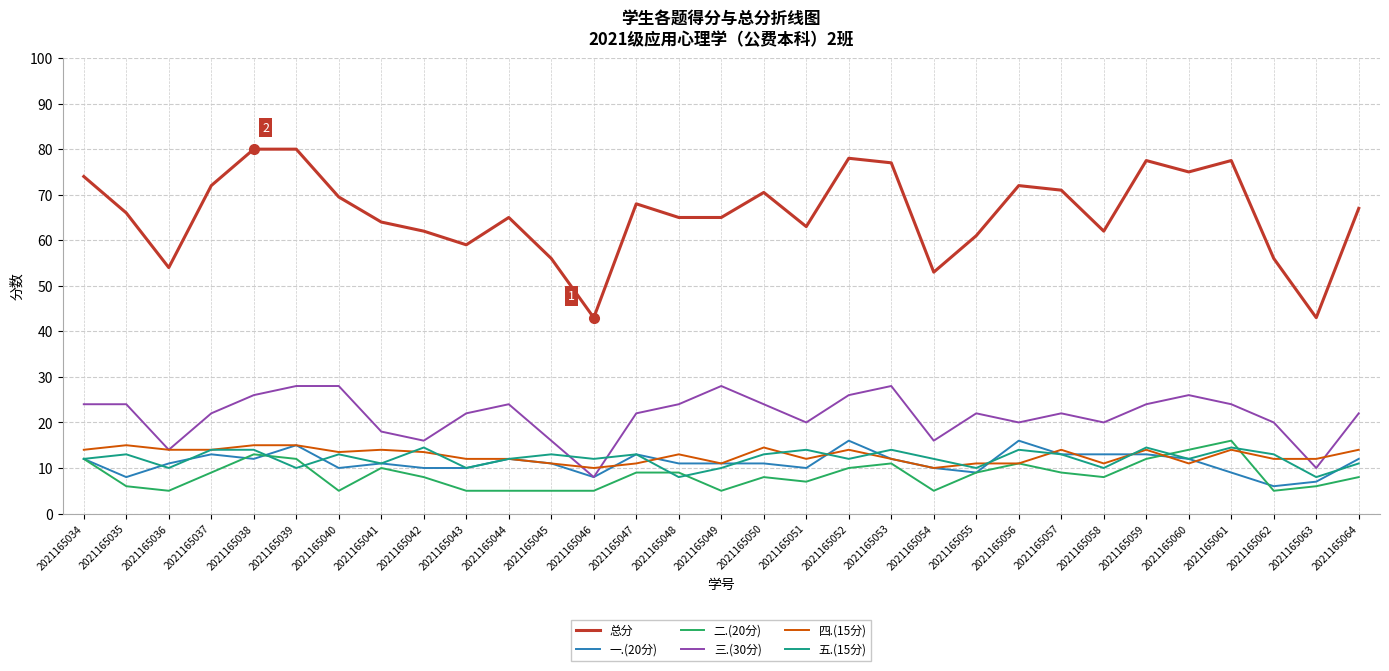

How many lines are shown in the chart?

6